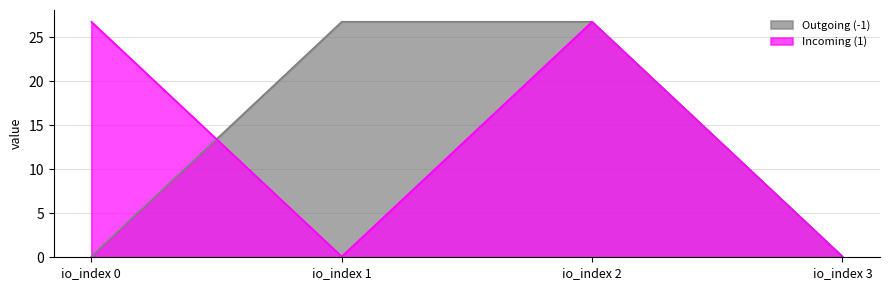

True or false: Incoming (1) has more than 2 points higher than both neighbors.

False